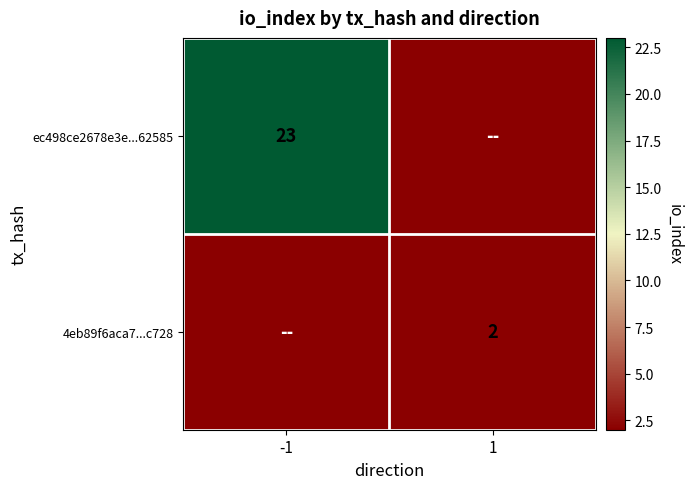

Is the value of ec498ce2678e3e...62585 at -1 greater than the value of 4eb89f6aca7...c728 at 1?

Yes